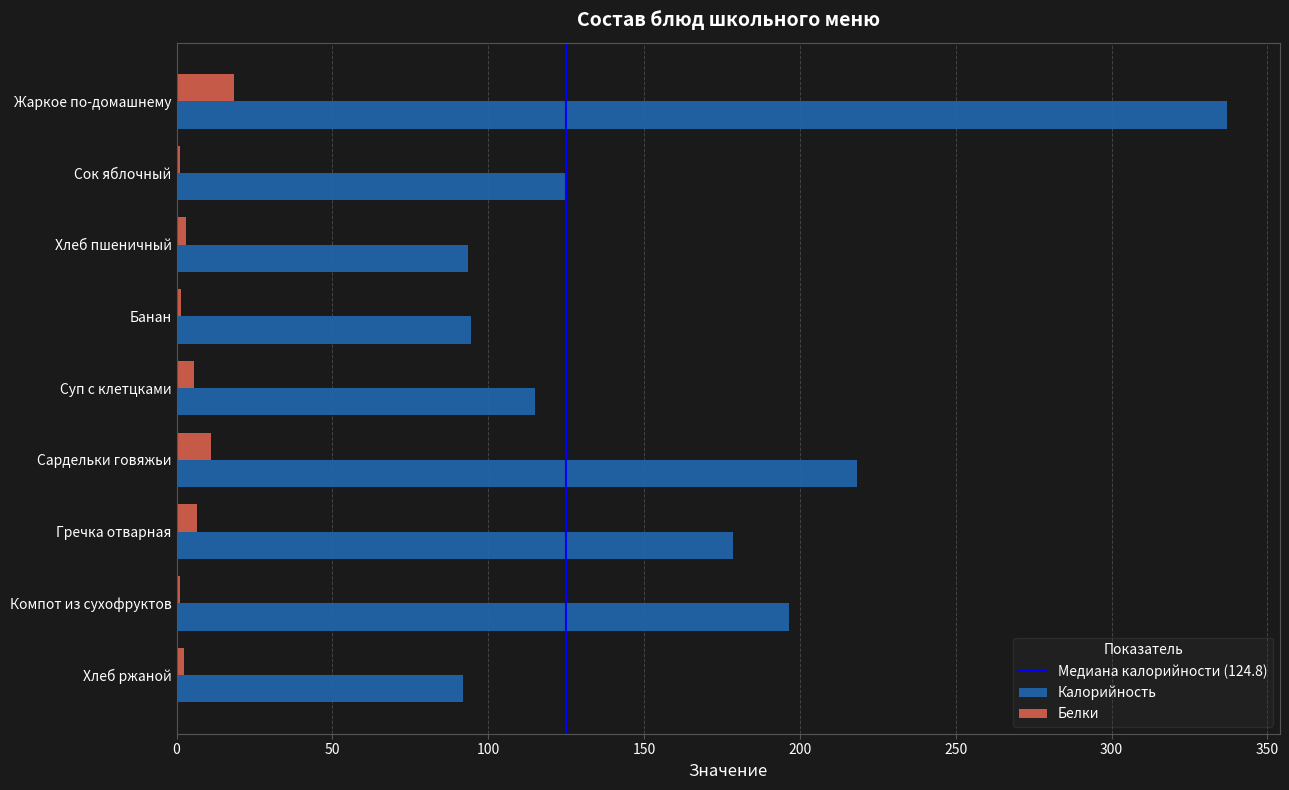

What value does the Белки series have at Жаркое по-домашнему?

18.5